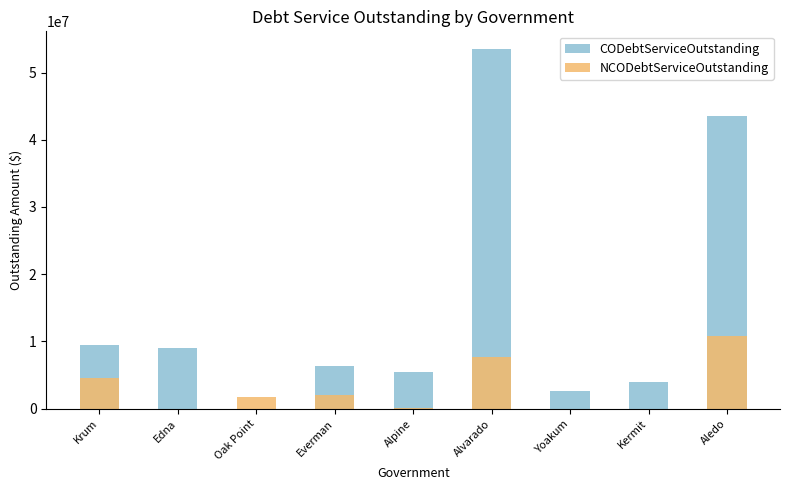

True or false: CODebtServiceOutstanding has a value of 0.0 at Oak Point.

True